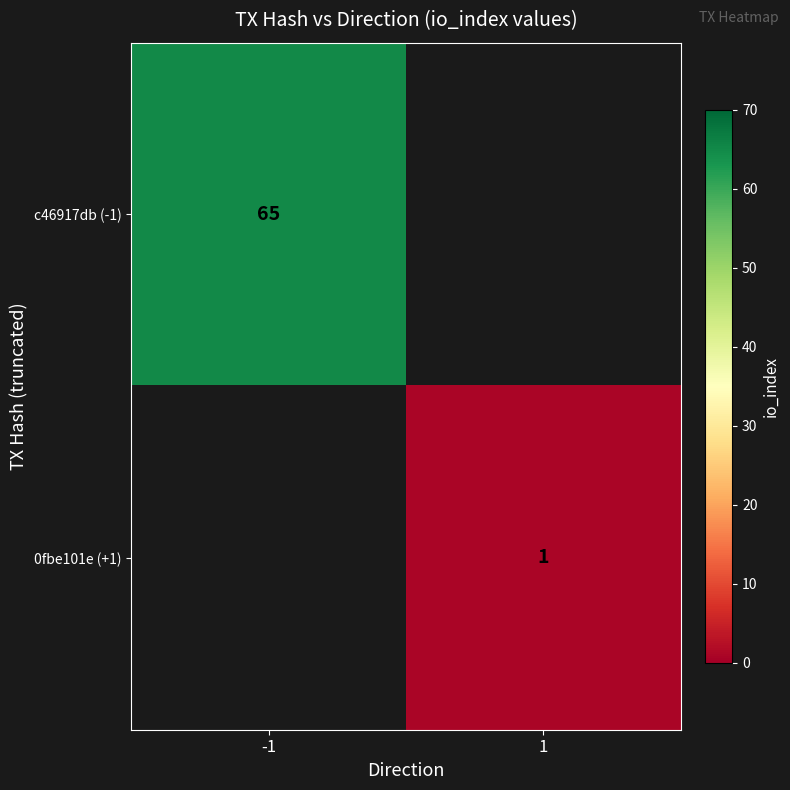

True or false: c46917db (-1) has a value of 91 at -1.

False